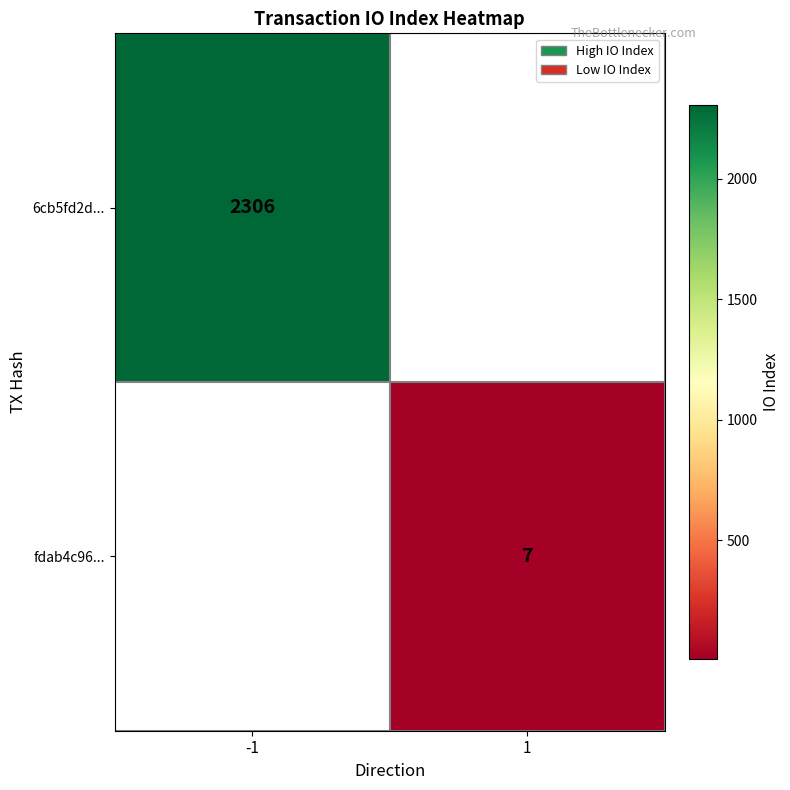

Is the value of fdab4c96... at 1 greater than the value of 6cb5fd2d... at -1?

No